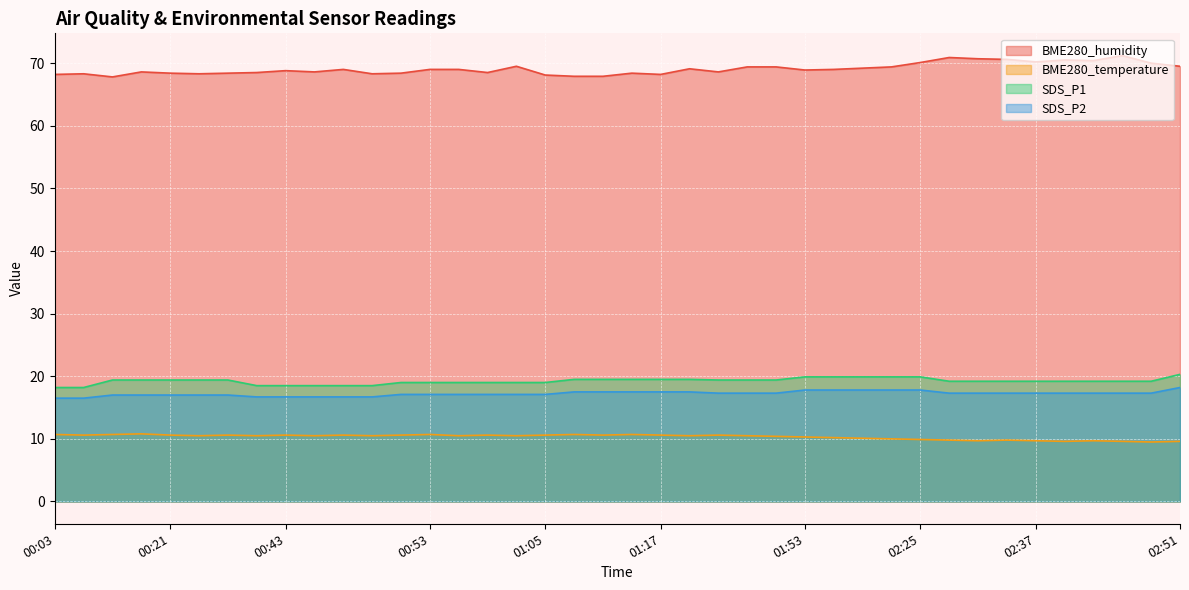

How many data points in SDS_P1 are less than 19?

7